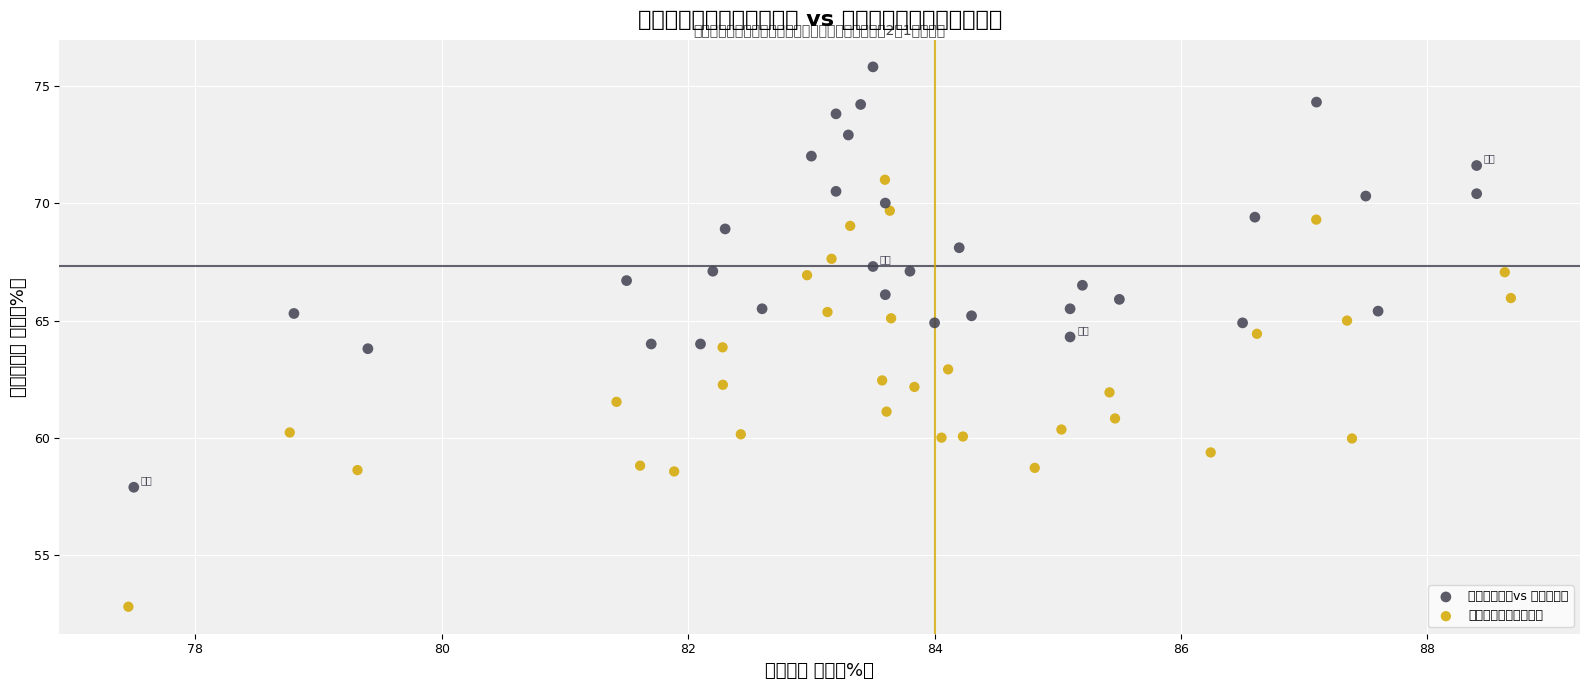

Which series reaches the minimum Y coordinate?

参考（ジッター表示）